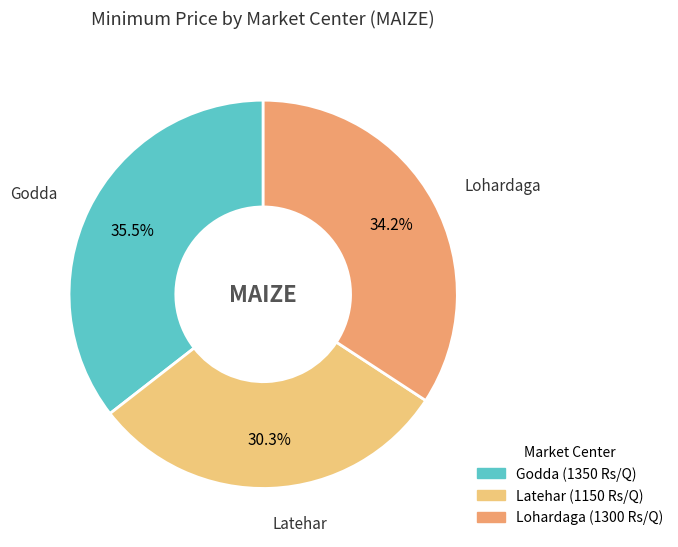

Between Godda and Lohardaga, which is larger?

Godda